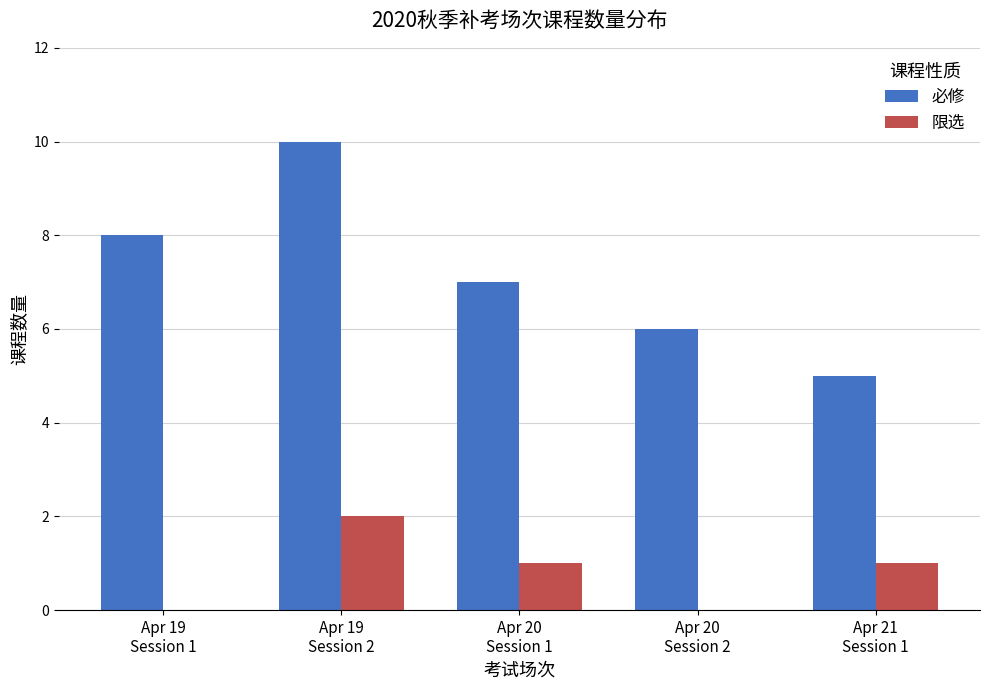

Are the bars grouped side by side (vs. stacked)?

Yes